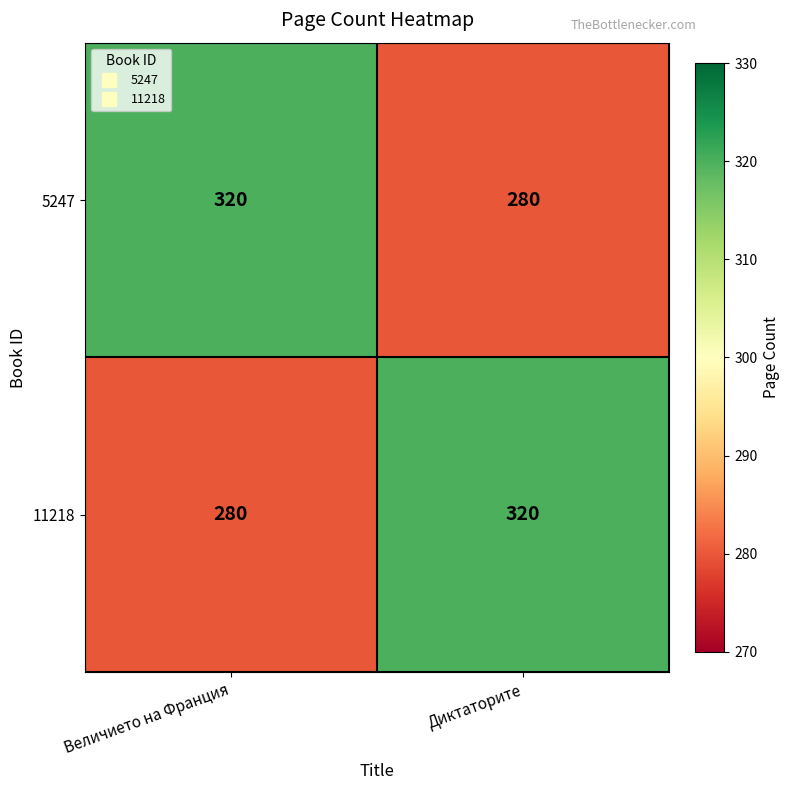

True or false: 5247 has a value of 545 at Величието на Франция.

False